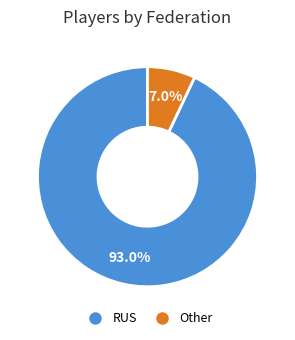

Approximately how many times larger is the value at Other compared to RUS?

0.1